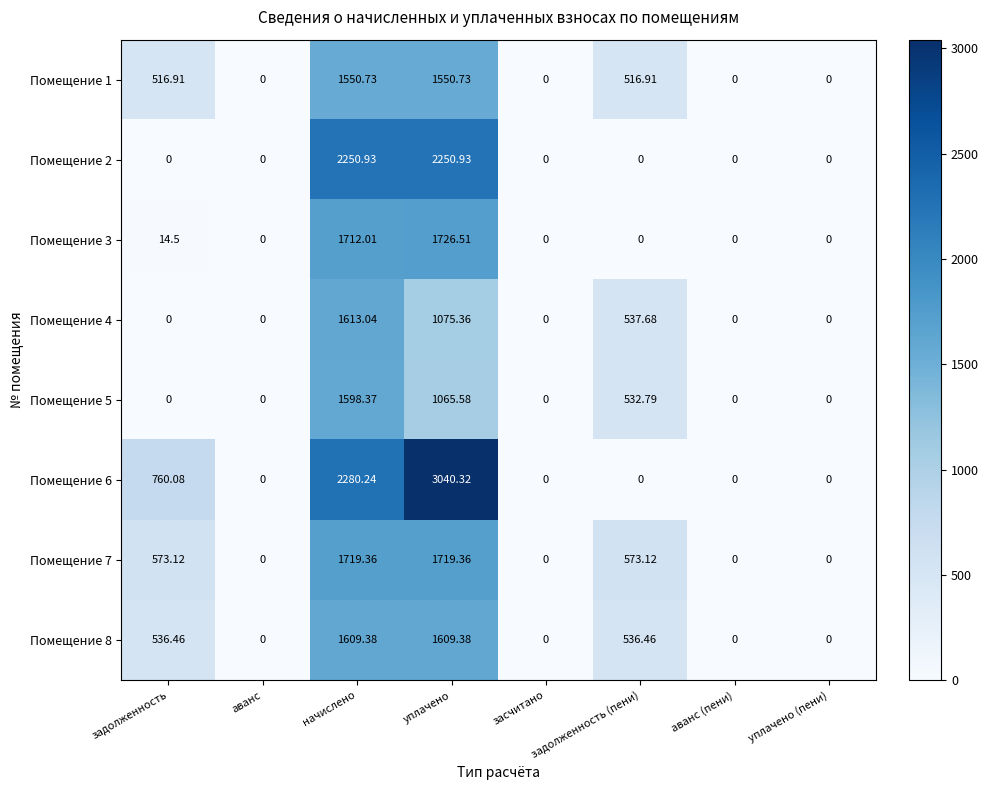

Is the value of Помещение 5 at начислено greater than the value of Помещение 3 at уплачено (пени)?

Yes